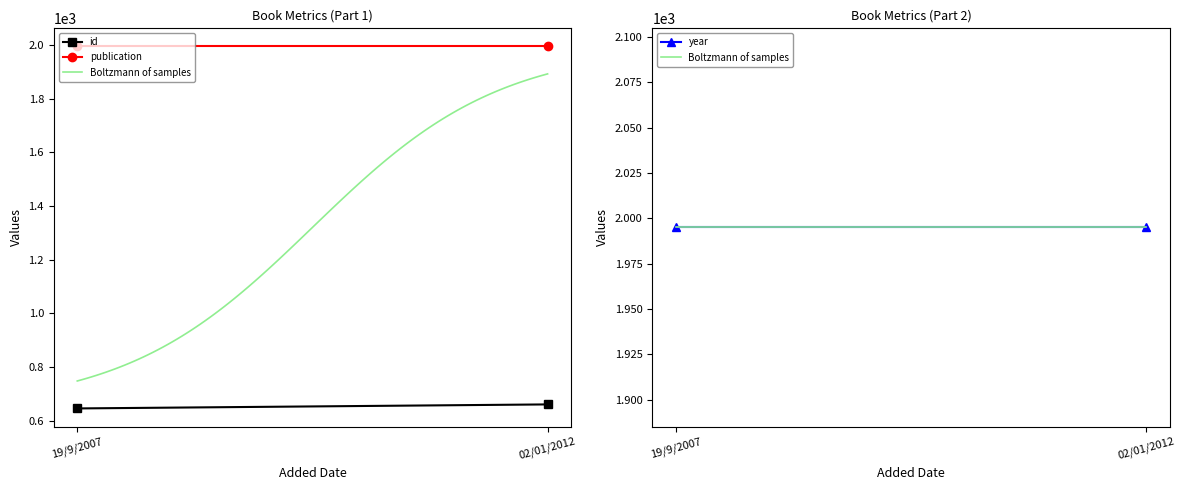

The value of year at 02/01/2012 is 1327. True or false?

False